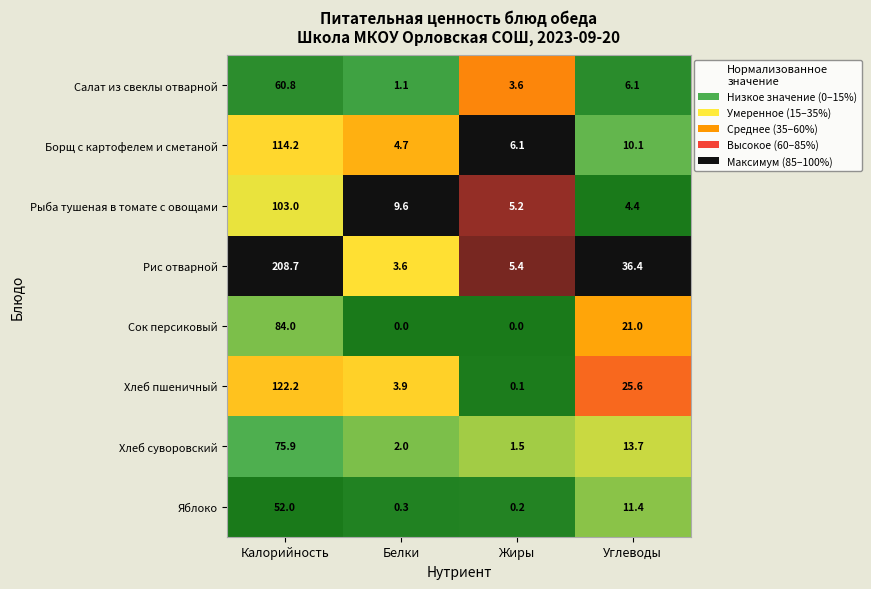

How many distinct data groups are displayed?

8